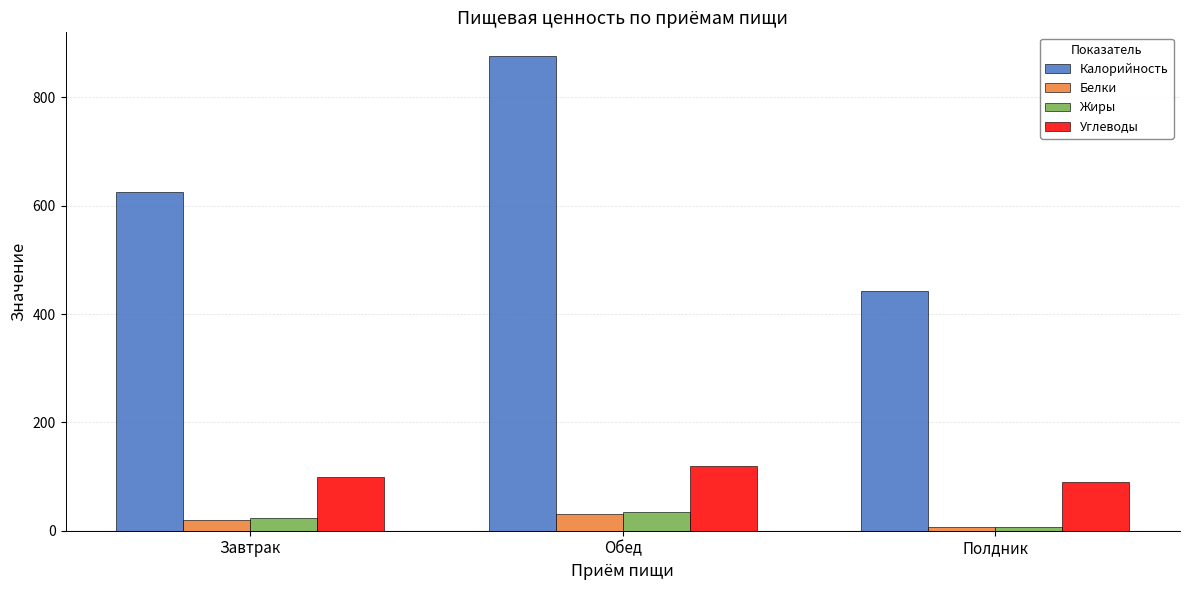

Is the value of Жиры at Обед greater than the value of Калорийность at Полдник?

No